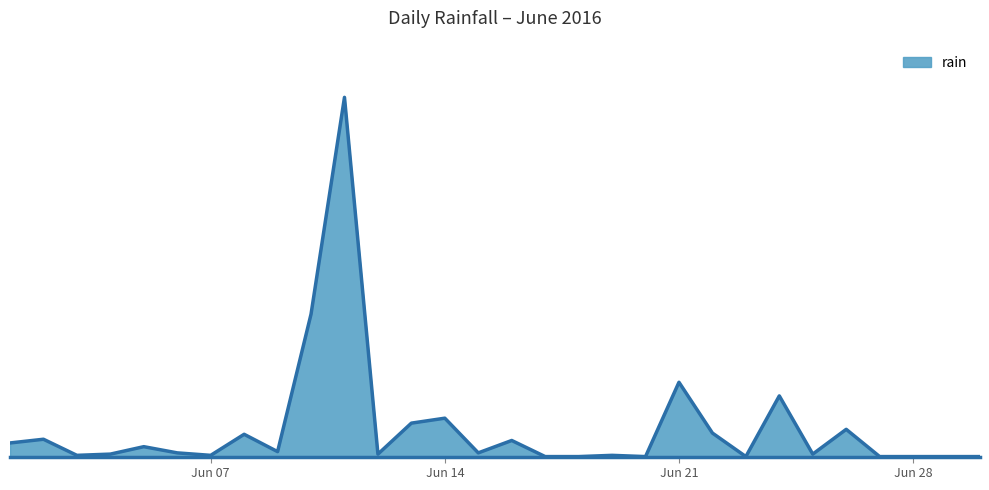

Does the chart display data point markers on the line(s)?

No